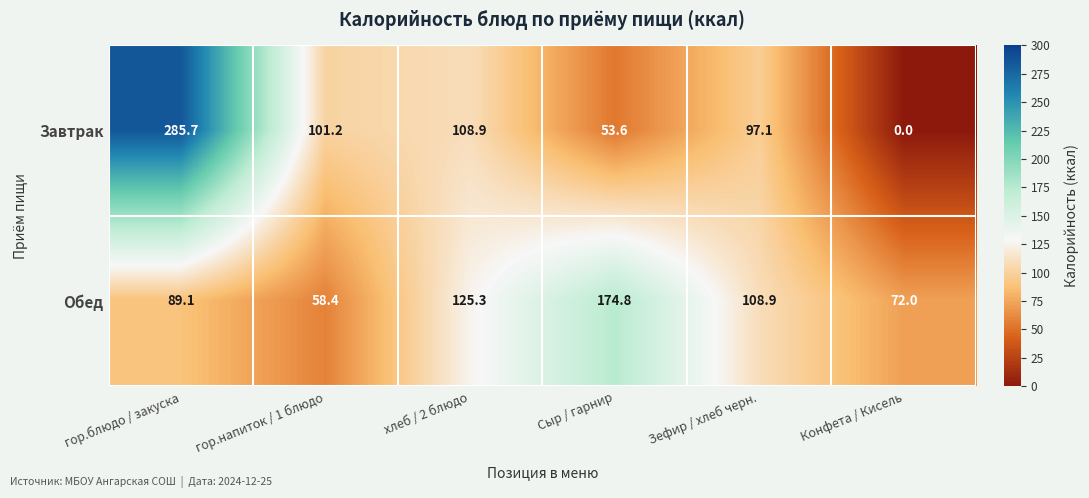

True or false: Обед has a value of 89.1 at гор.блюдо / закуска.

True